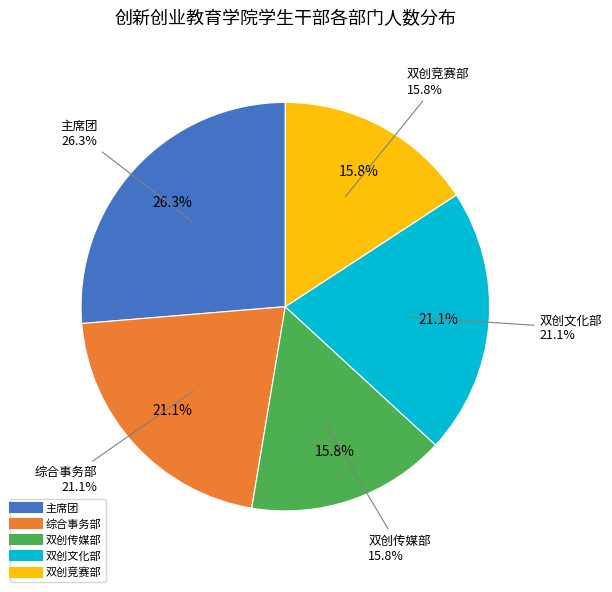

Which slice is the largest?

主席团